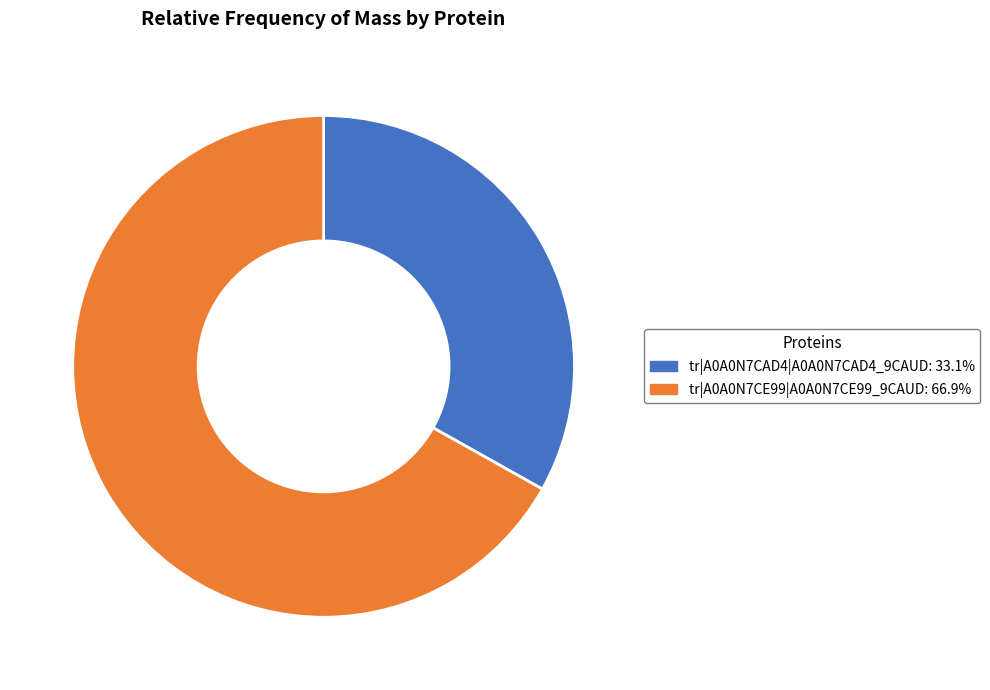

What is the ratio of the value at tr|A0A0N7CAD4|A0A0N7CAD4_9CAUD: 33.1% to the value at tr|A0A0N7CE99|A0A0N7CE99_9CAUD: 66.9%?

0.5